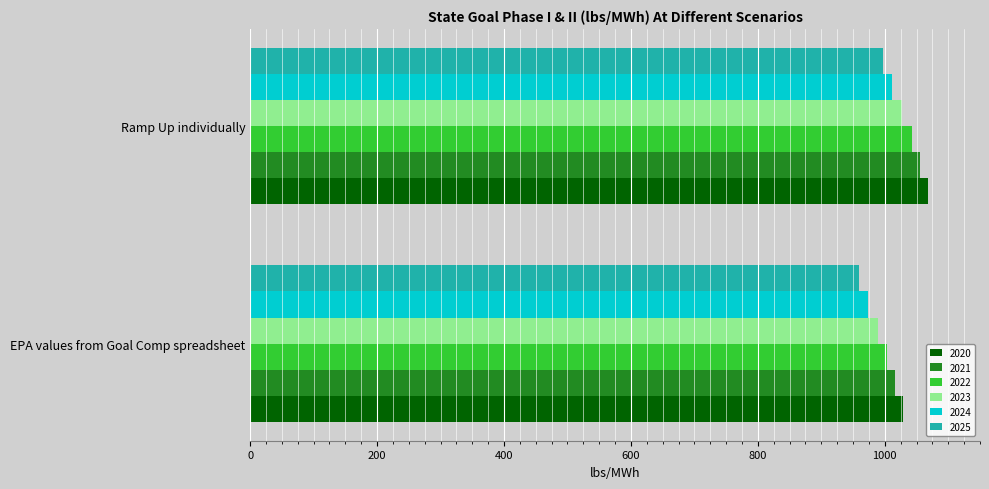

Rank the series by their average value, from lowest to highest.

2025, 2024, 2023, 2022, 2021, 2020